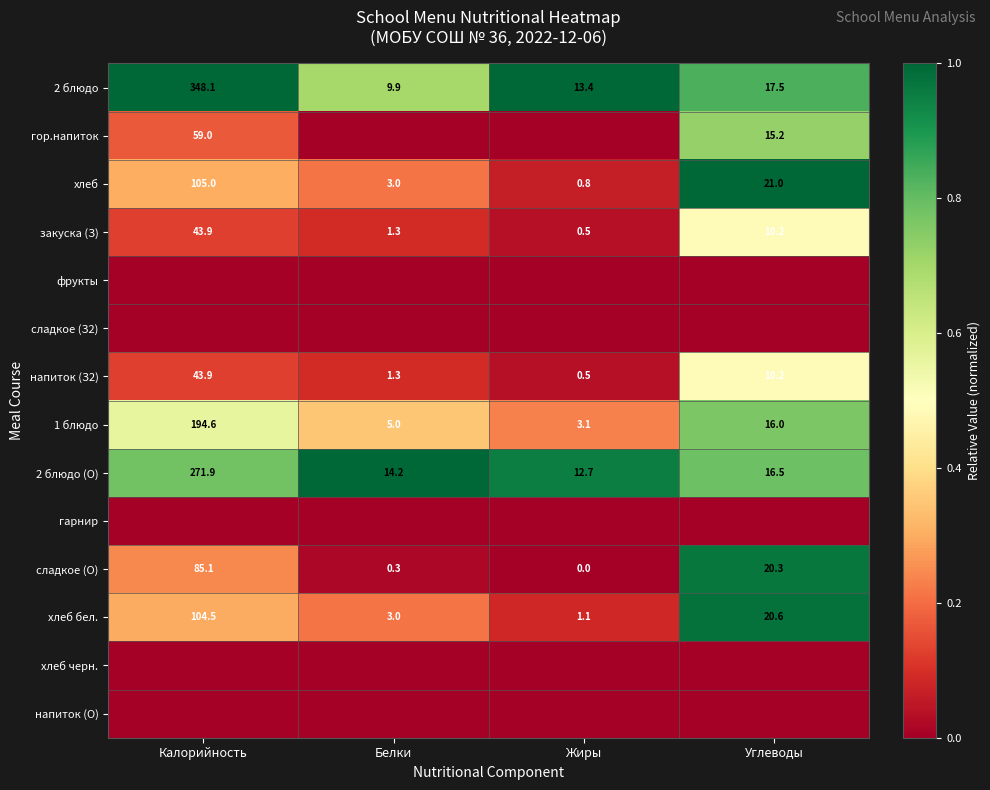

The value of гор.напиток at Калорийность is 59.0. True or false?

True